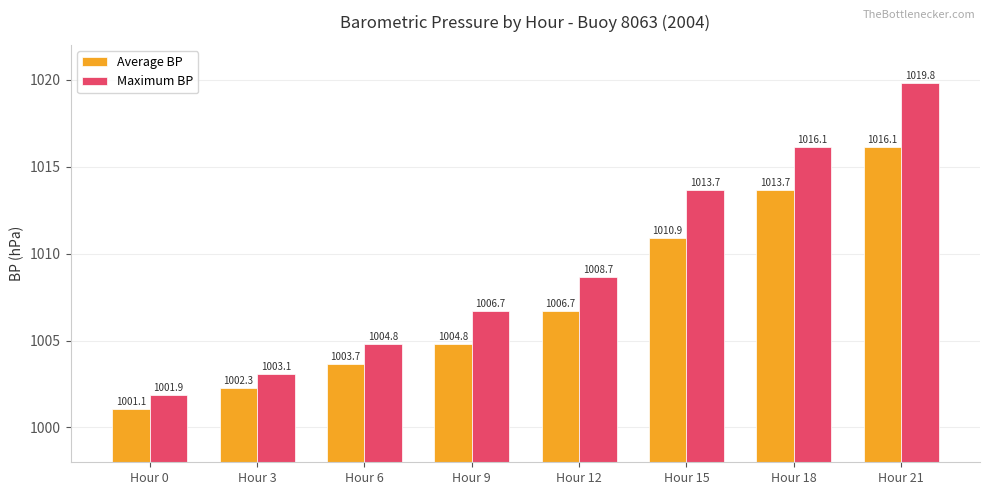

Which category has the highest value in the Maximum BP series?

Hour 21